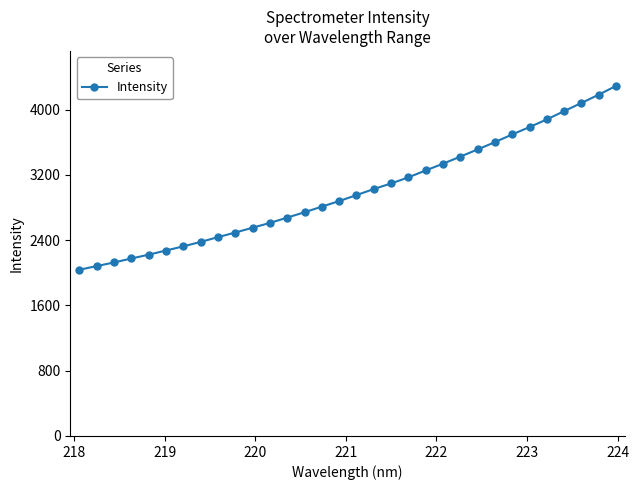

What is the average value?

3002.7